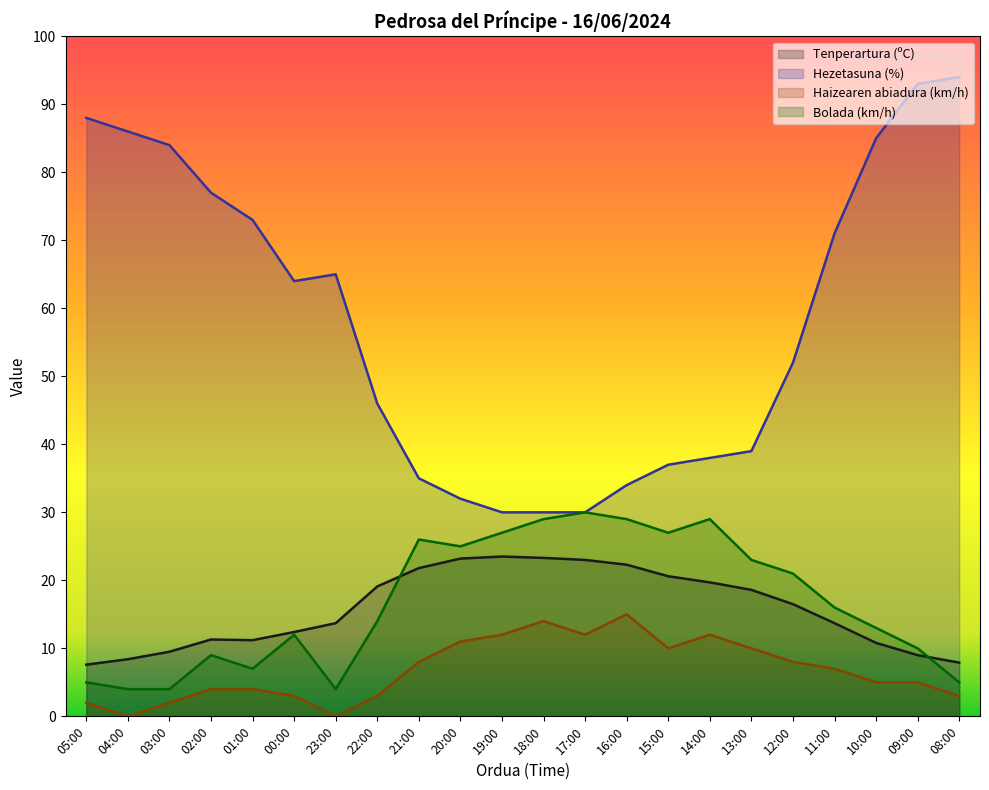

Reading right to left, transcribe all the data shown in this chart.

Tenperartura (ºC): 08:00=7.9	09:00=9.0	10:00=10.8	11:00=13.7	12:00=16.5	13:00=18.6	14:00=19.7	15:00=20.6	16:00=22.3	17:00=23.0	18:00=23.3	19:00=23.5	20:00=23.2	21:00=21.8	22:00=19.1	23:00=13.7	00:00=12.4	01:00=11.2	02:00=11.3	03:00=9.5	04:00=8.4	05:00=7.6
Hezetasuna (%): 08:00=94.0	09:00=93.0	10:00=85.0	11:00=71.0	12:00=52.0	13:00=39.0	14:00=38.0	15:00=37.0	16:00=34.0	17:00=30.0	18:00=30.0	19:00=30.0	20:00=32.0	21:00=35.0	22:00=46.0	23:00=65.0	00:00=64.0	01:00=73.0	02:00=77.0	03:00=84.0	04:00=86.0	05:00=88.0
Haizearen abiadura (km/h): 08:00=3.0	09:00=5.0	10:00=5.0	11:00=7.0	12:00=8.0	13:00=10.0	14:00=12.0	15:00=10.0	16:00=15.0	17:00=12.0	18:00=14.0	19:00=12.0	20:00=11.0	21:00=8.0	22:00=3.0	23:00=0.0	00:00=3.0	01:00=4.0	02:00=4.0	03:00=2.0	04:00=0.0	05:00=2.0
Bolada (km/h): 08:00=5.0	09:00=10.0	10:00=13.0	11:00=16.0	12:00=21.0	13:00=23.0	14:00=29.0	15:00=27.0	16:00=29.0	17:00=30.0	18:00=29.0	19:00=27.0	20:00=25.0	21:00=26.0	22:00=14.0	23:00=4.0	00:00=12.0	01:00=7.0	02:00=9.0	03:00=4.0	04:00=4.0	05:00=5.0